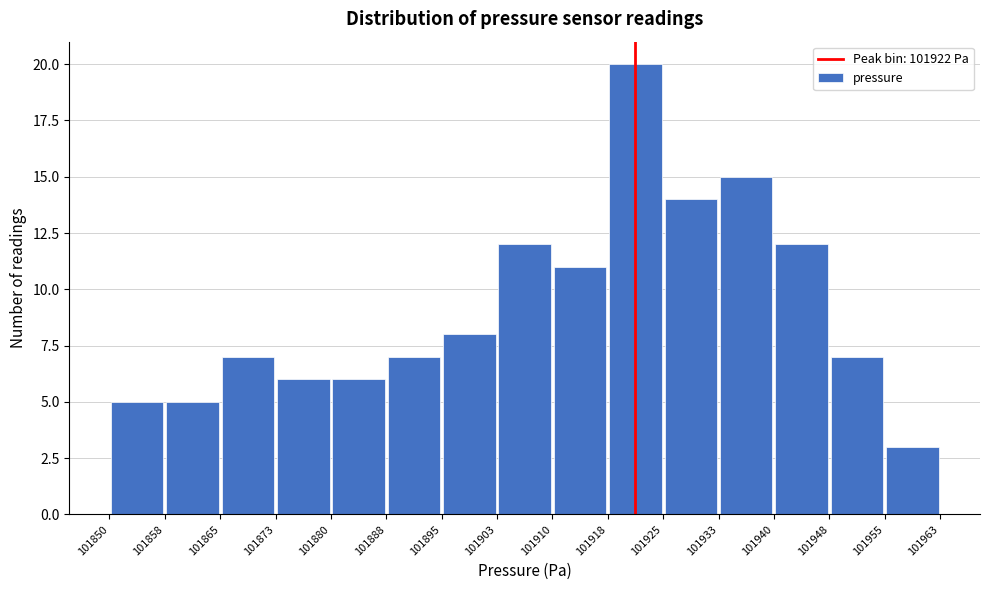

Over which range of the x-axis is the bar tallest?

101918 to 101925